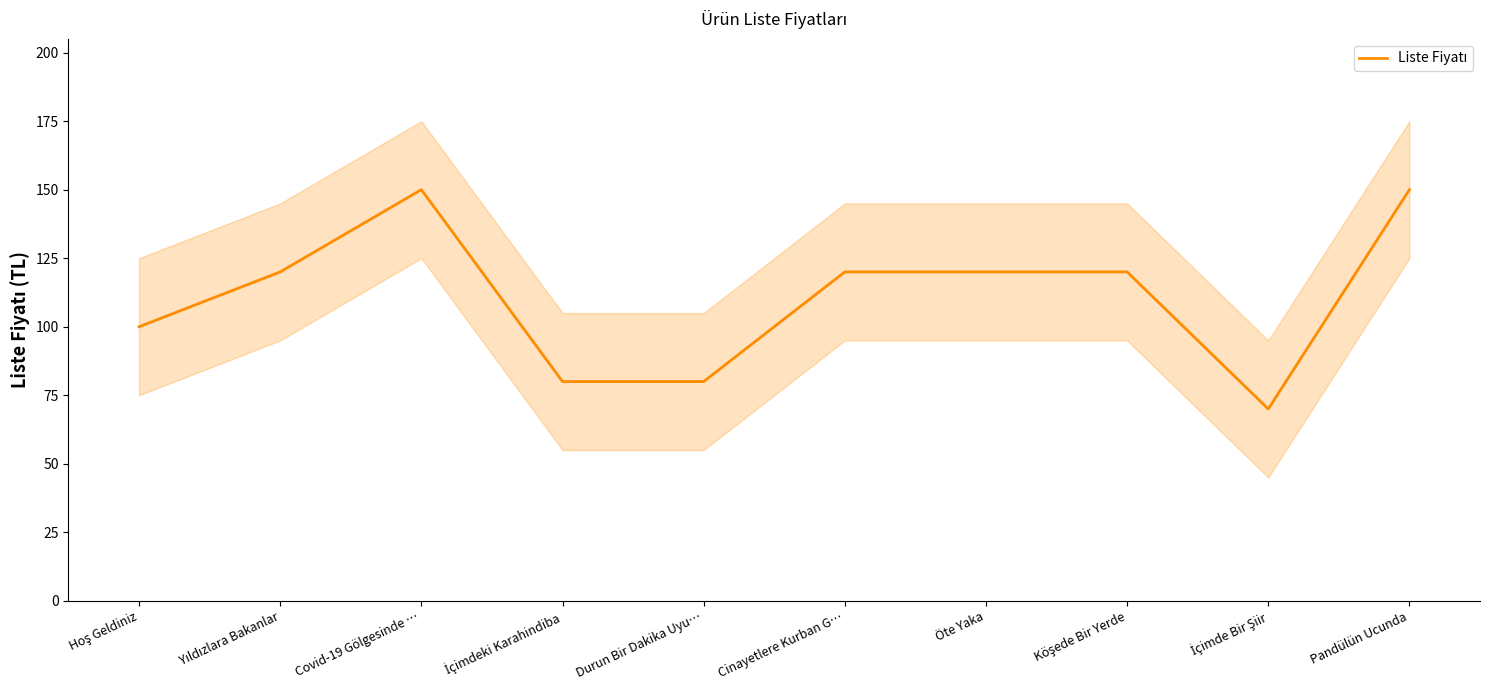

Where is the data nearest to the value 110?

Hoş Geldiniz